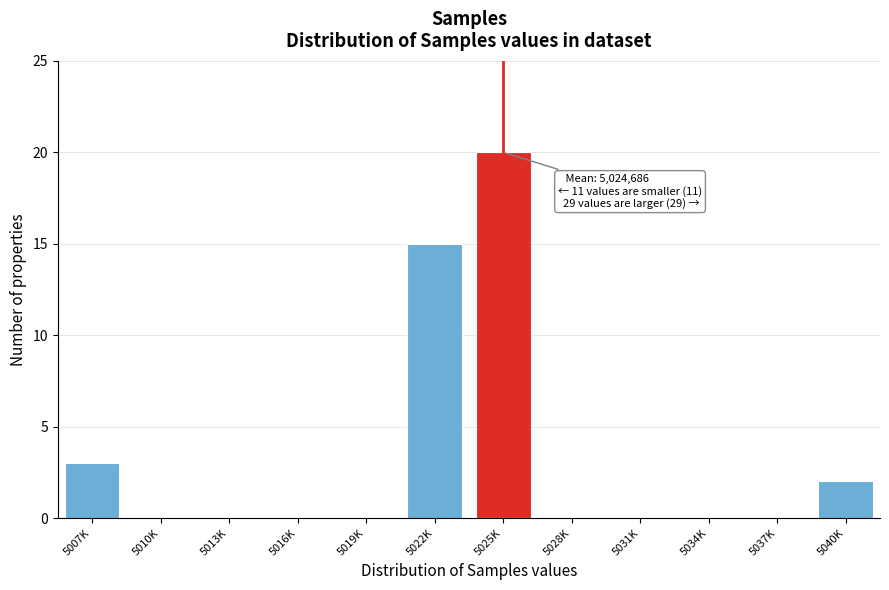

Reading left to right, extract all data points from this chart.

5007K=3	5010K=0	5013K=0	5016K=0	5019K=0	5022K=15	5025K=20	5028K=0	5031K=0	5034K=0	5037K=0	5040K=2